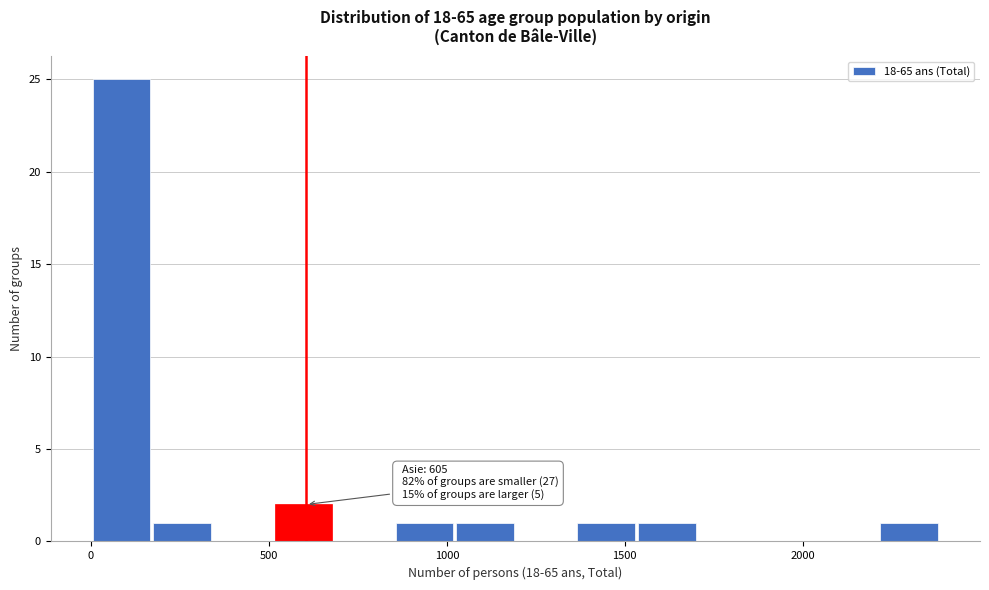

Read against the x-axis, roughly where is the centre of the tallest bar?

100